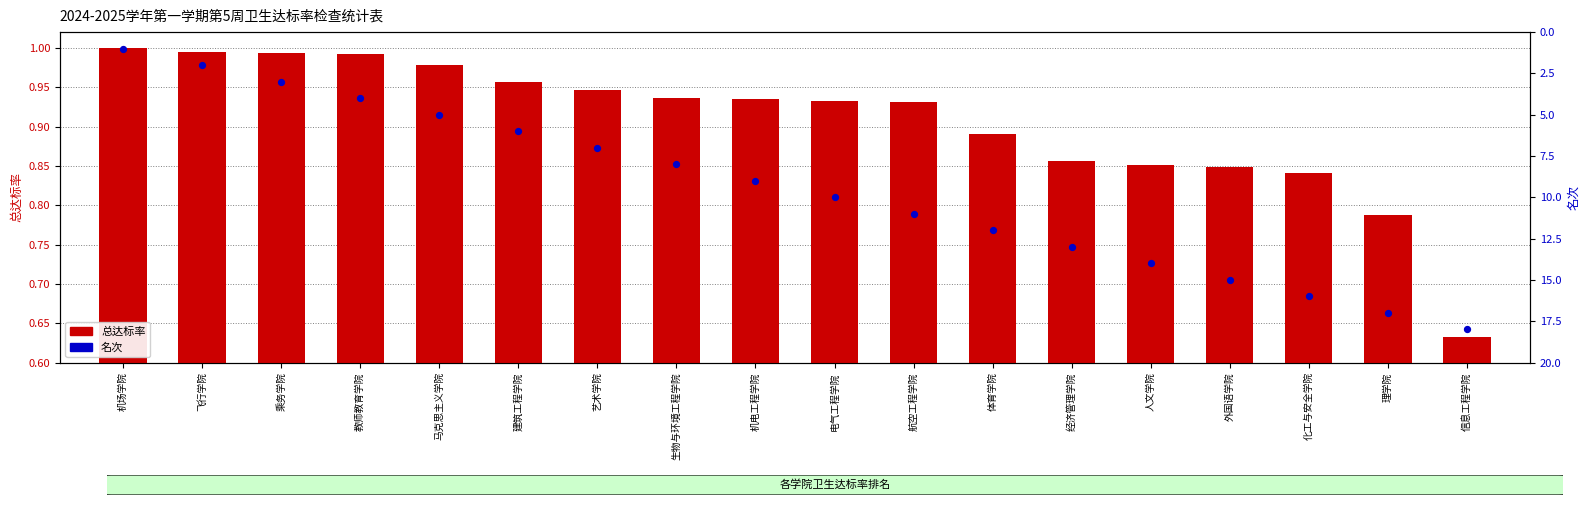

Which series has the largest total across all categories?

名次